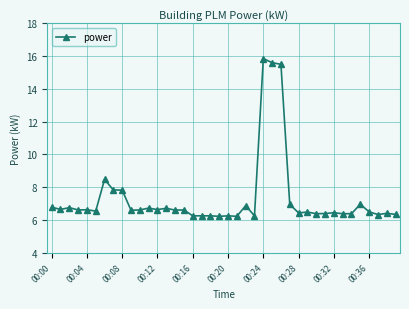

What is the value of the 2nd point from the left?

6.6